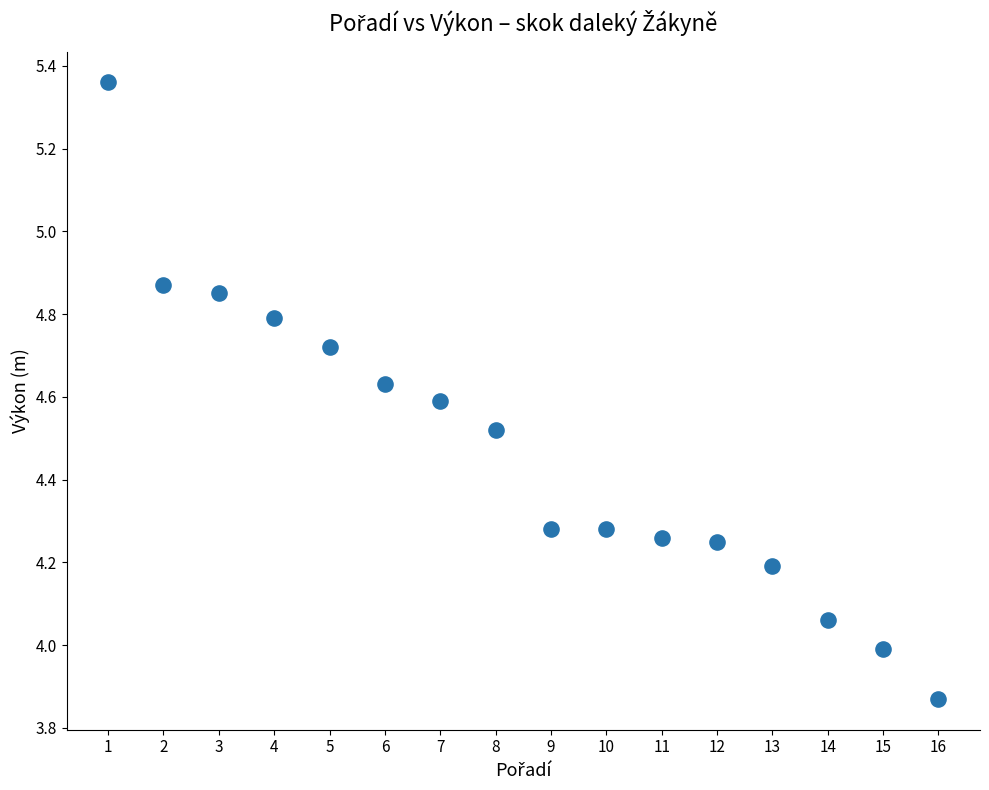

What is the range of Y values (max minus min)?

1.5